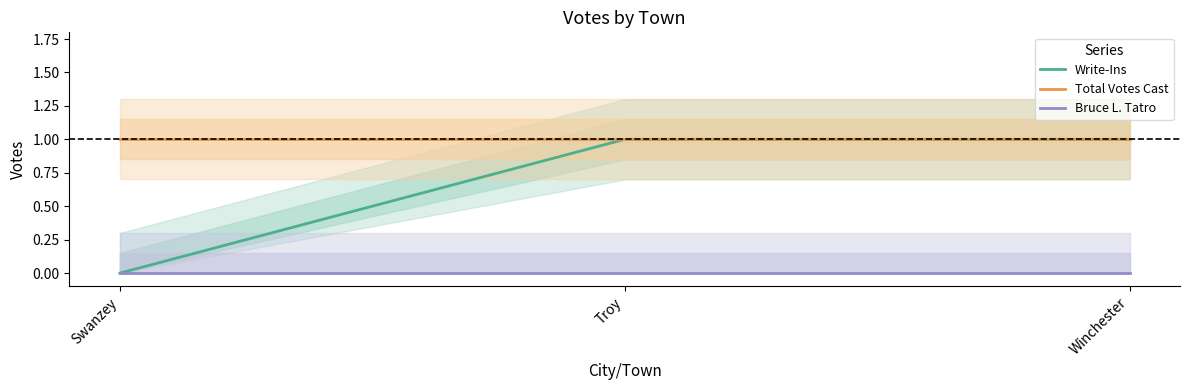

Which series has the largest total across all categories?

Total Votes Cast